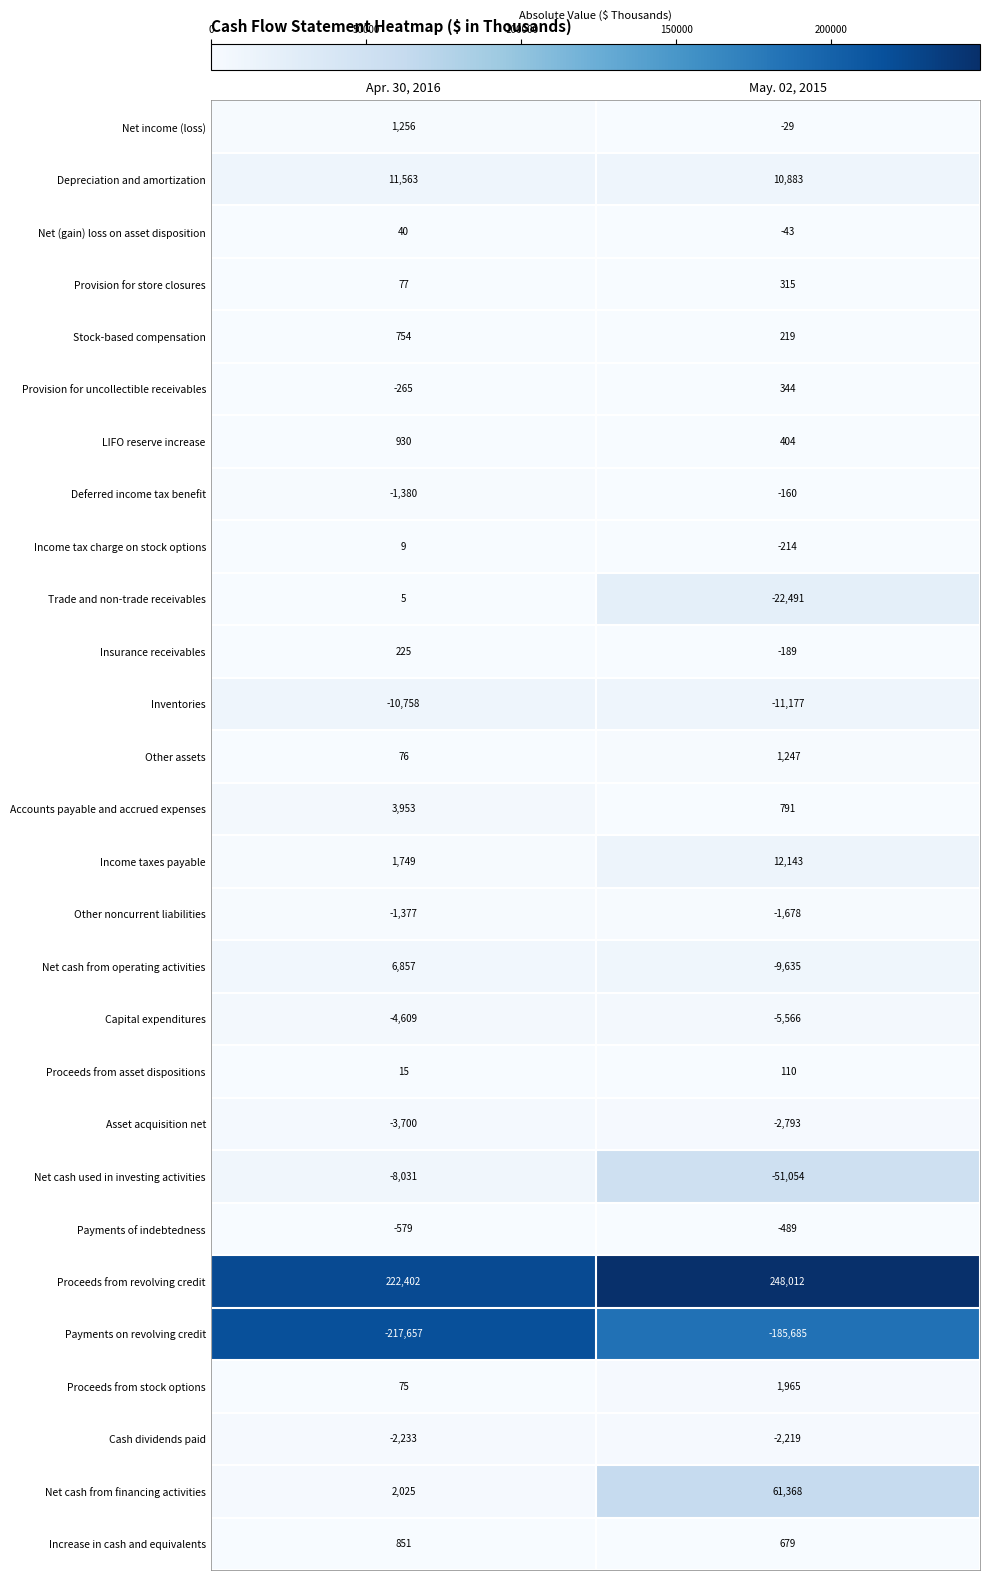

Rank the series by their maximum value, from highest to lowest.

Proceeds from revolving credit, Net cash from financing activities, Income taxes payable, Depreciation and amortization, Net cash from operating activities, Accounts payable and accrued expenses, Proceeds from stock options, Net income (loss), Other assets, LIFO reserve increase, Increase in cash and equivalents, Stock-based compensation, Provision for uncollectible receivables, Provision for store closures, Insurance receivables, Proceeds from asset dispositions, Net (gain) loss on asset disposition, Income tax charge on stock options, Trade and non-trade receivables, Deferred income tax benefit, Payments of indebtedness, Other noncurrent liabilities, Cash dividends paid, Asset acquisition net, Capital expenditures, Net cash used in investing activities, Inventories, Payments on revolving credit